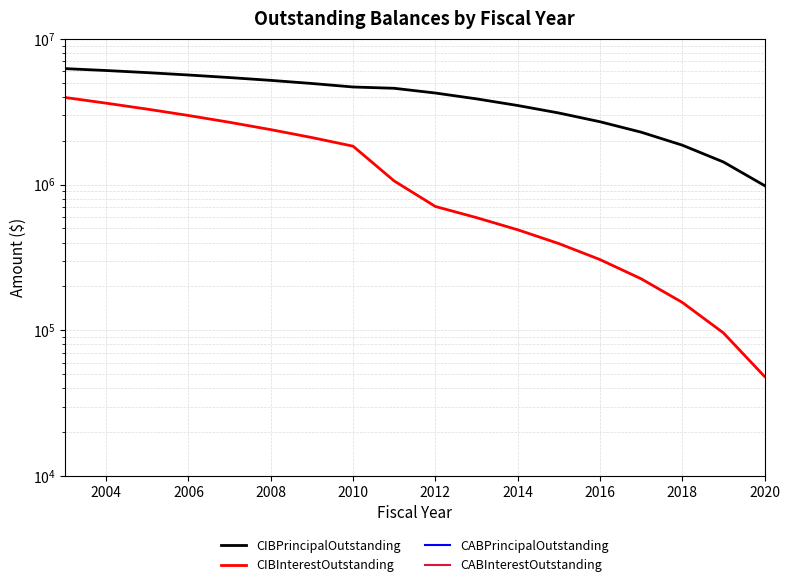

Is this an area chart (filled region under the line)?

No